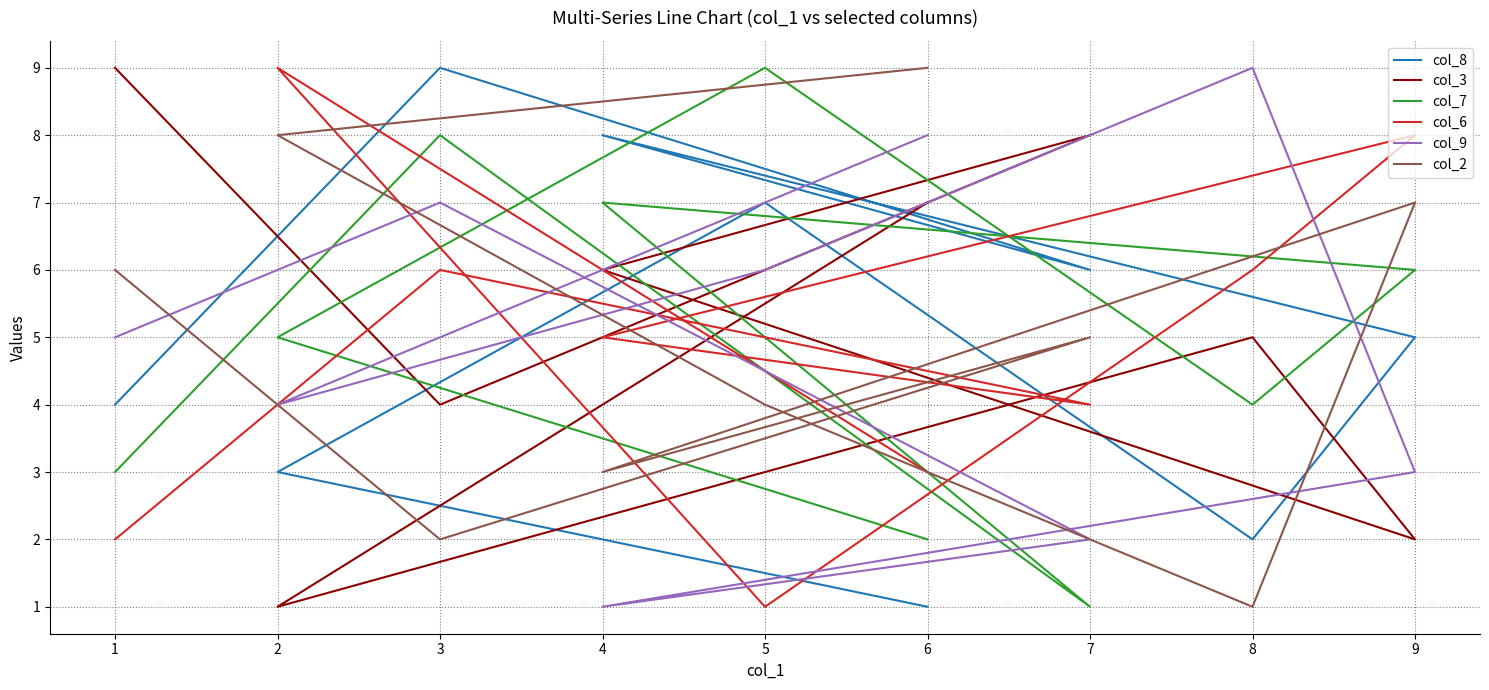

Which has a higher value, 5 or 6?

5